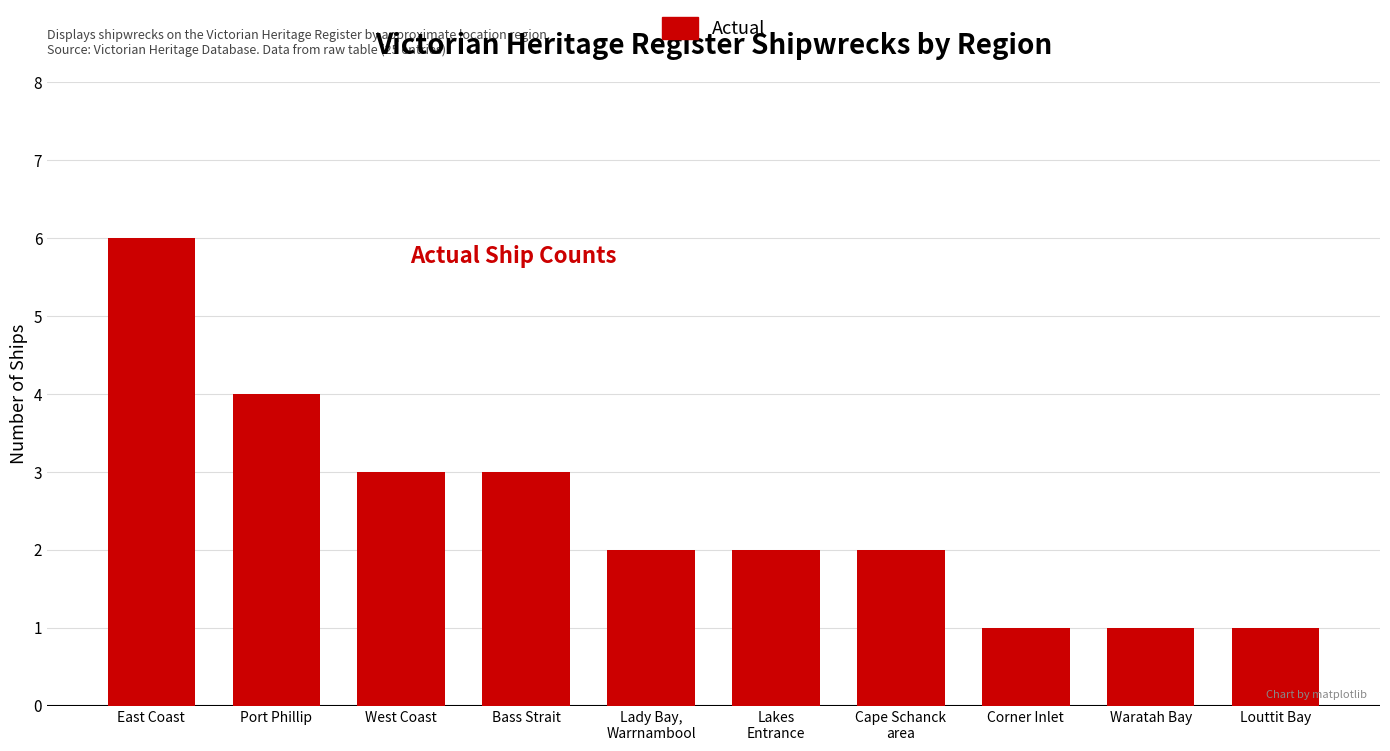

Count the number of data series in this chart.

1